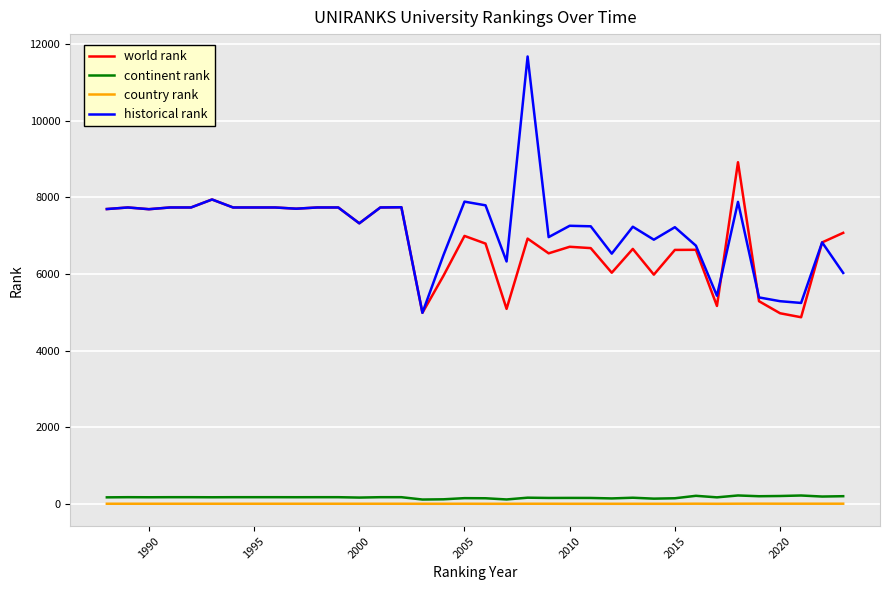

True or false: historical rank and country rank cross at least once.

False